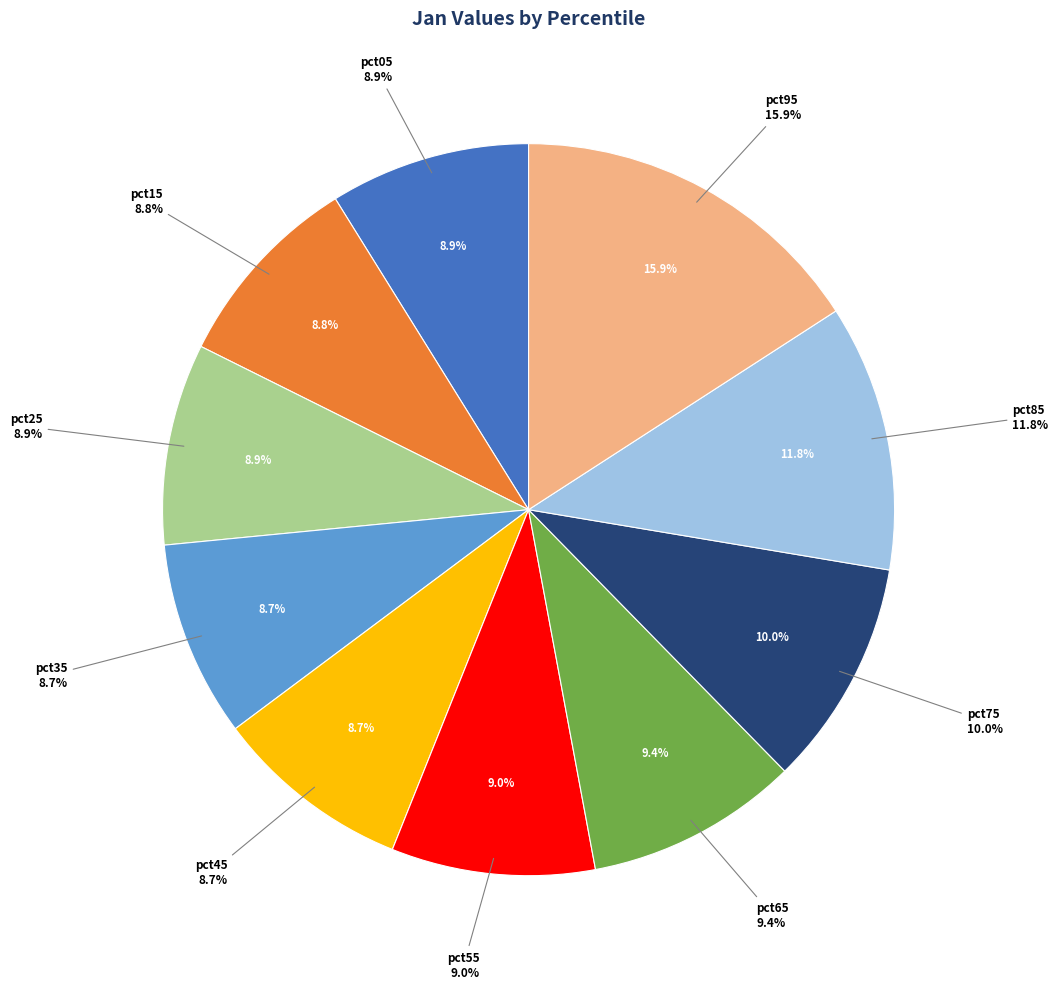

Combined, what portion of the pie is pct15 and pct95?

24.7%